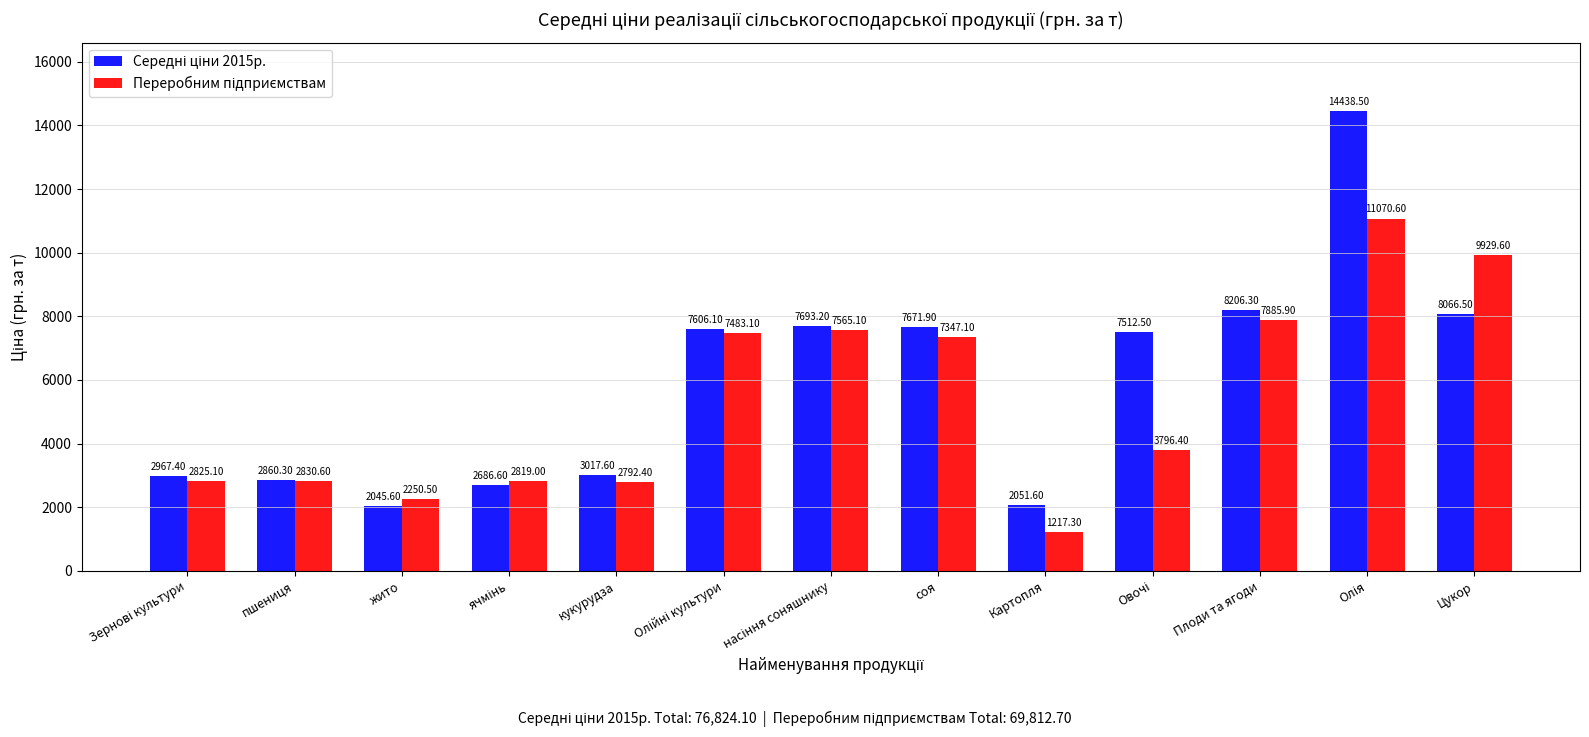

What is the difference between the highest and lowest values at соя?

324.8